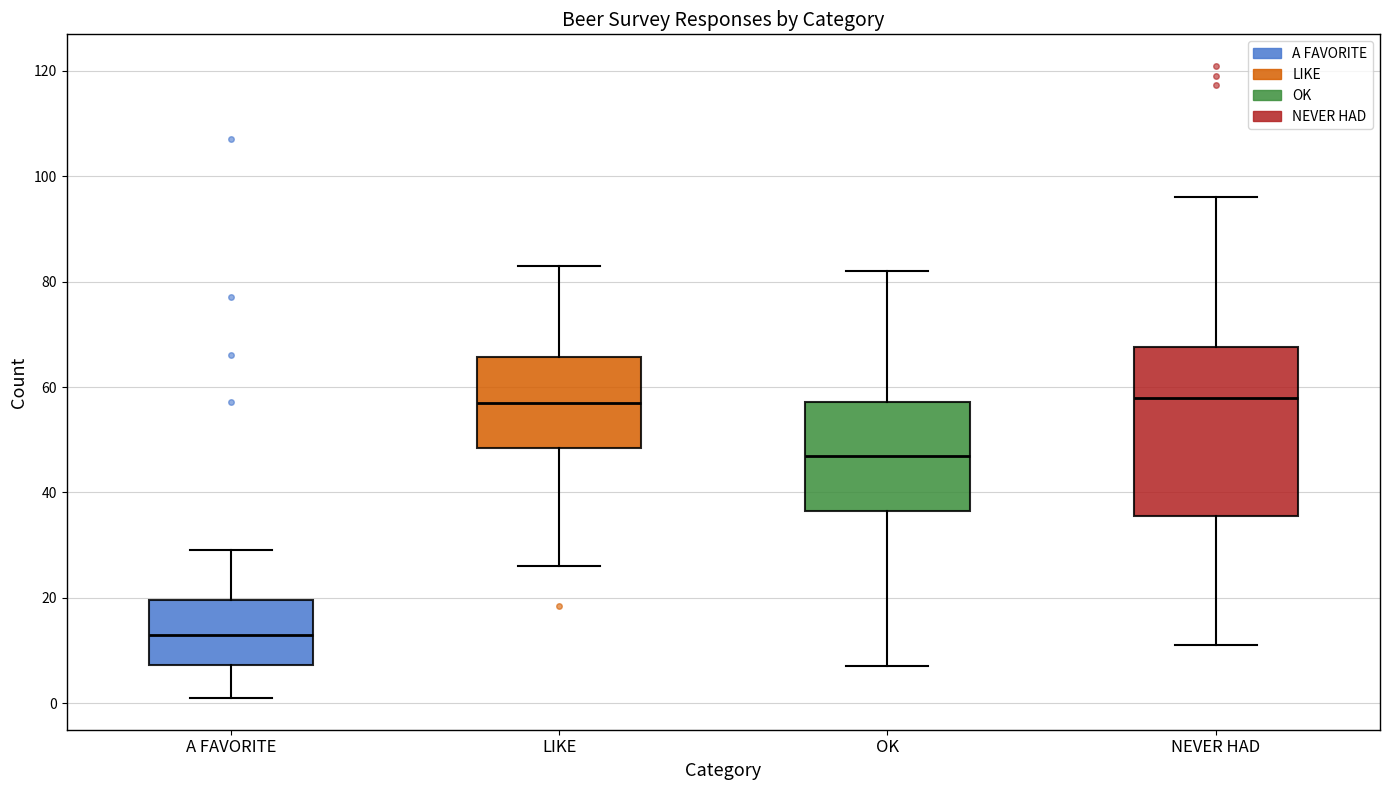

Which box has the lowest median line?

A FAVORITE